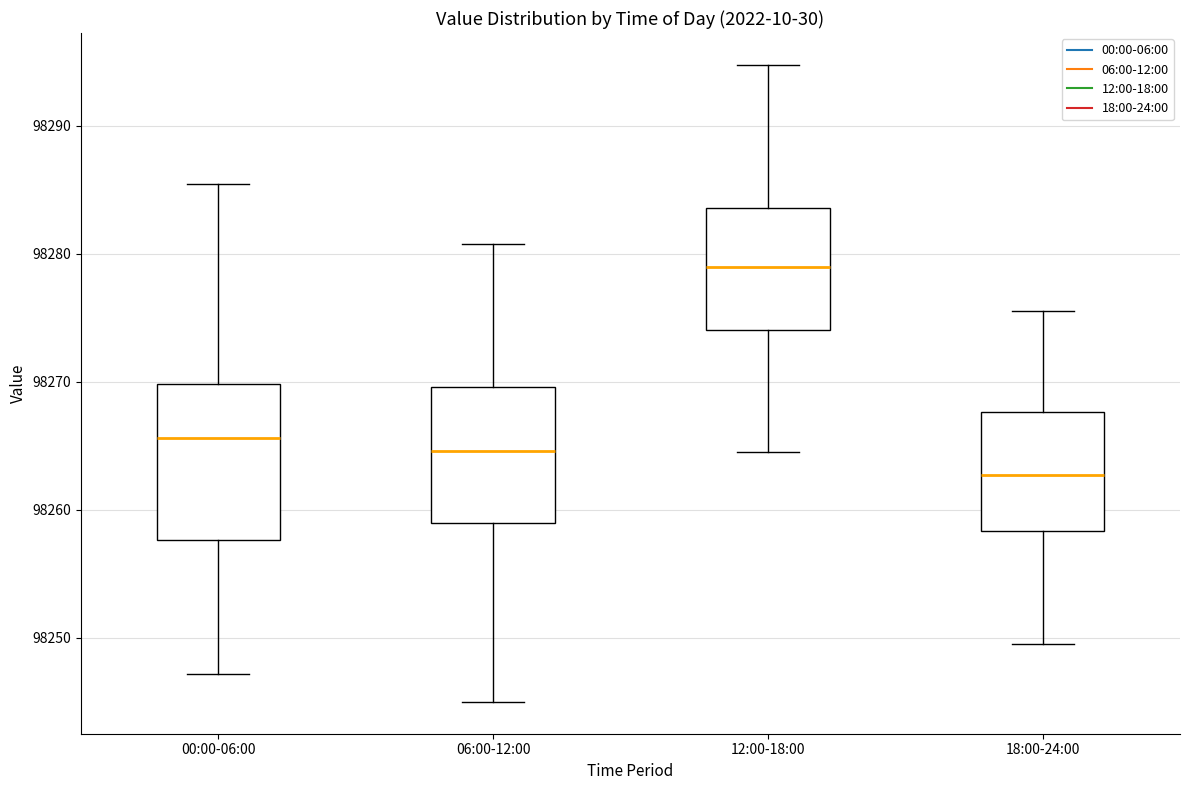

Where does the upper whisker of the box for 00:00-06:00 end on the y-axis? The values are not printed on the chart, so give them approximately, as read against the axis.

98285